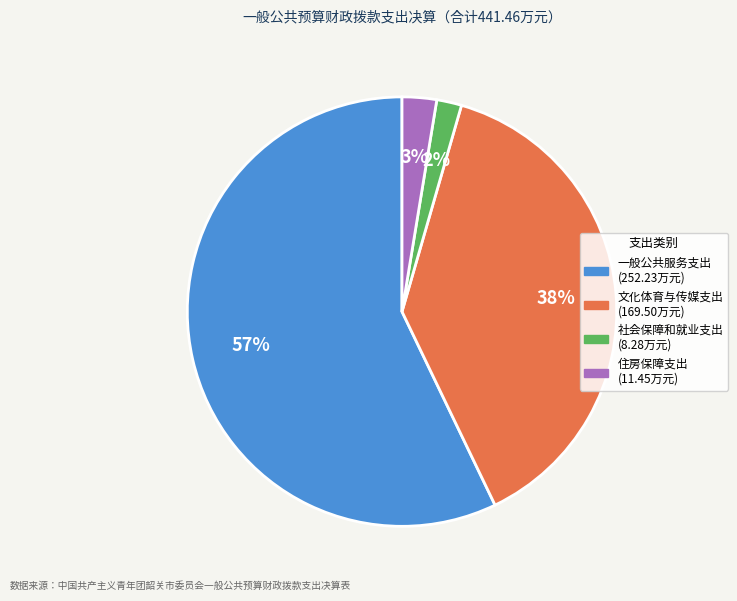

True or false: 一般公共服务支出 accounts for 57% of the total.

True